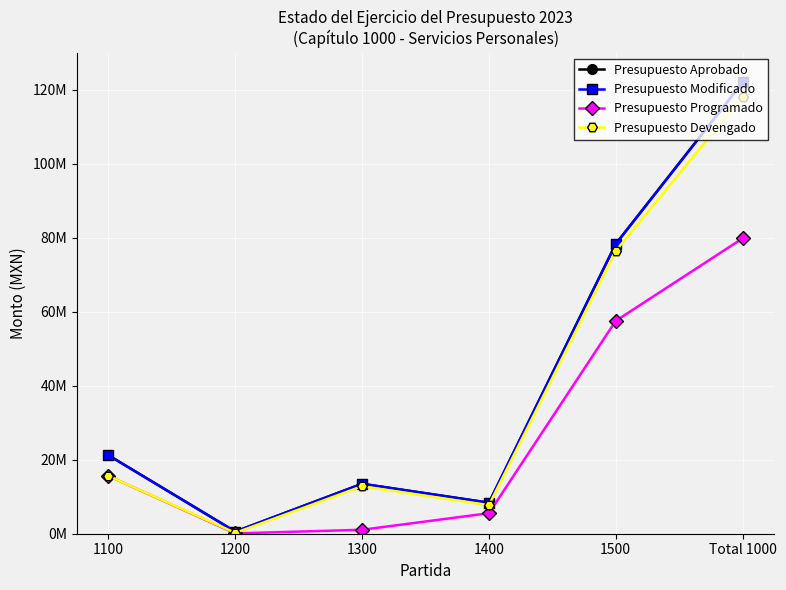

What is the difference between the second highest and minimum values in the Presupuesto Modificado series?

77695435.4